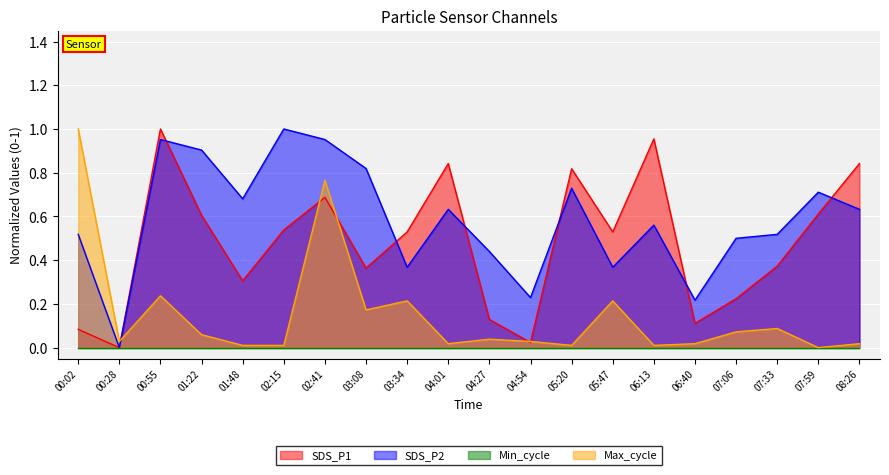

What is the maximum value for Max_cycle?

1.0